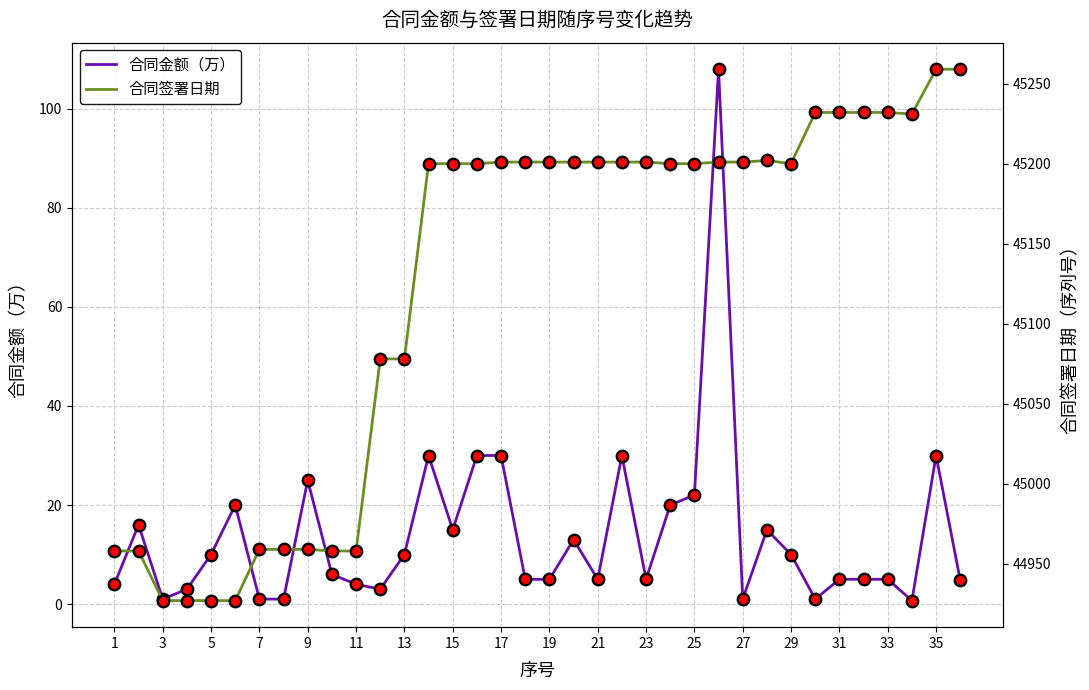

True or false: 合同金额（万） has a value of 5.6 at 9.

False